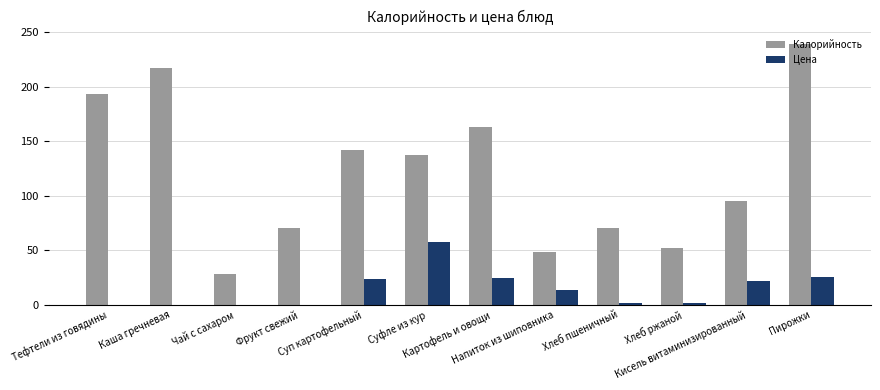

Which series has the largest total across all categories?

Калорийность